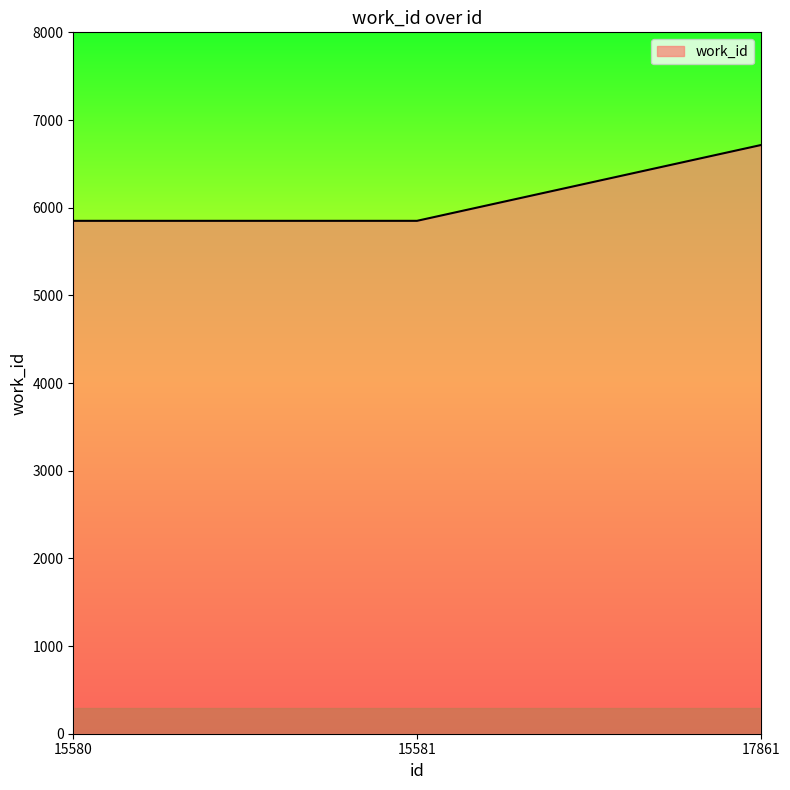

What is the smallest value displayed?

5850